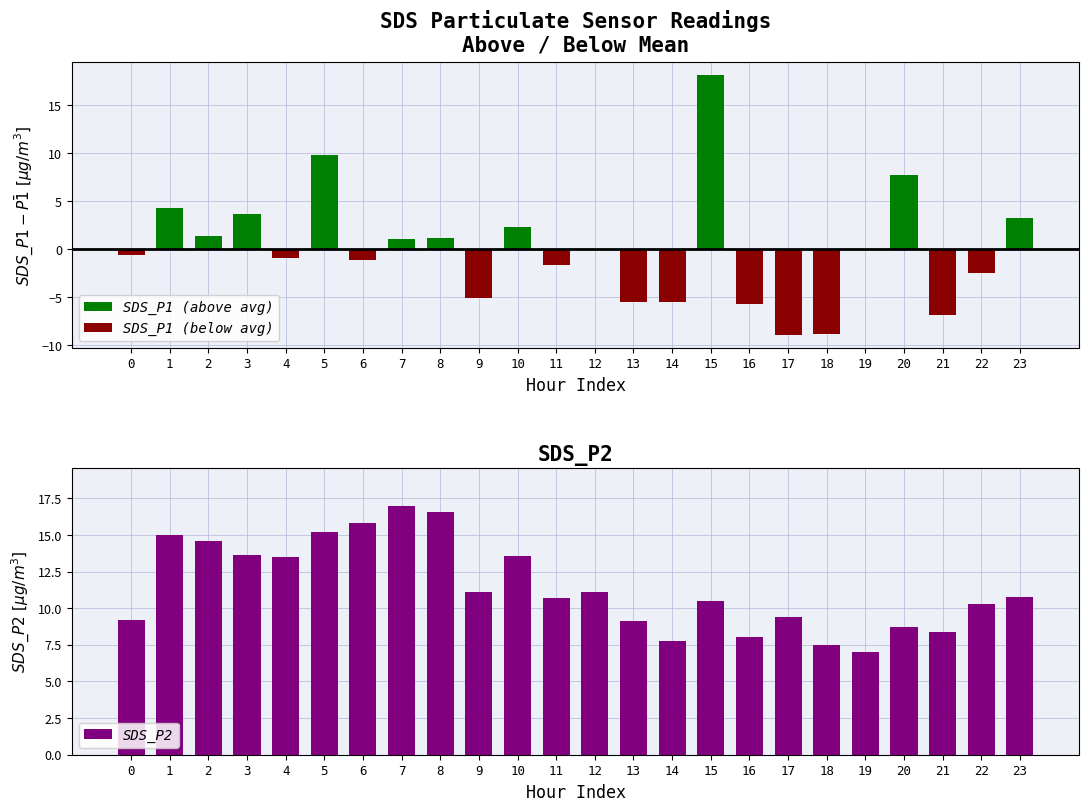

What is the minimum value shown in the chart?

-8.9